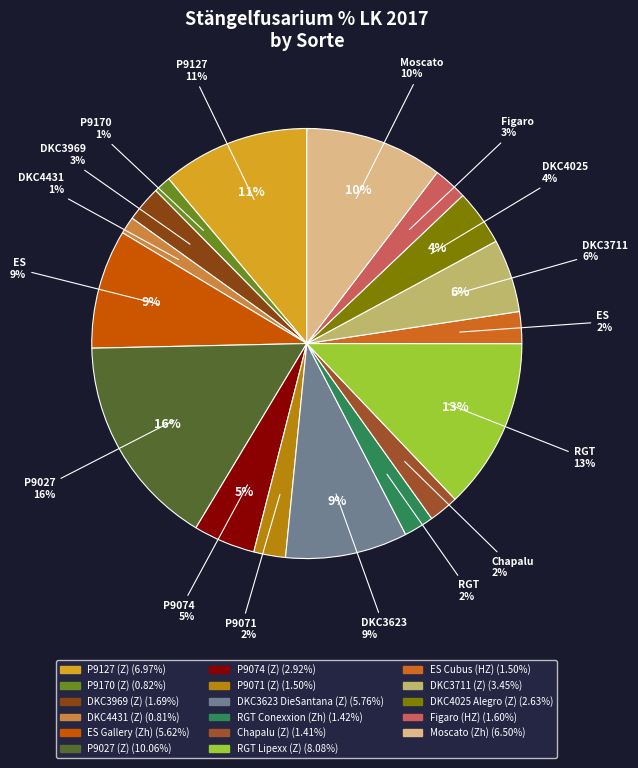

Is the sum of RGT Conexxion (Zh) and DKC3711 (Z) greater than half?

No